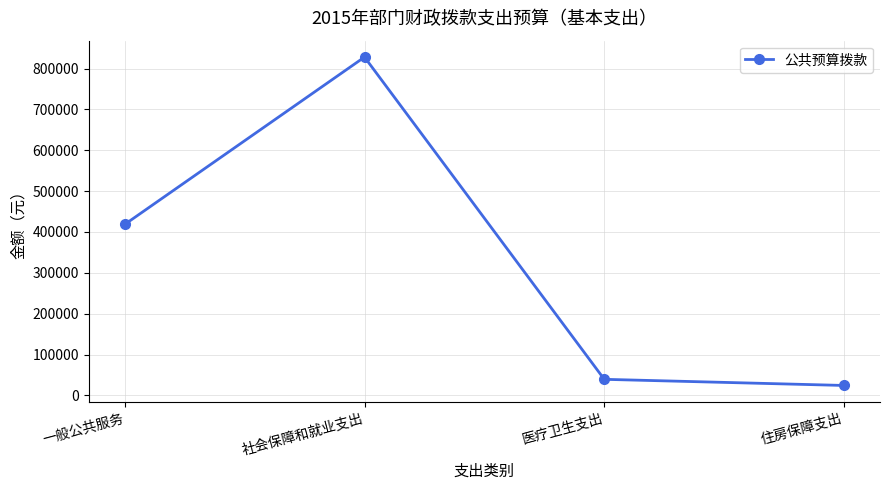

The chart shows a value of 418546 at 一般公共服务. True or false?

True